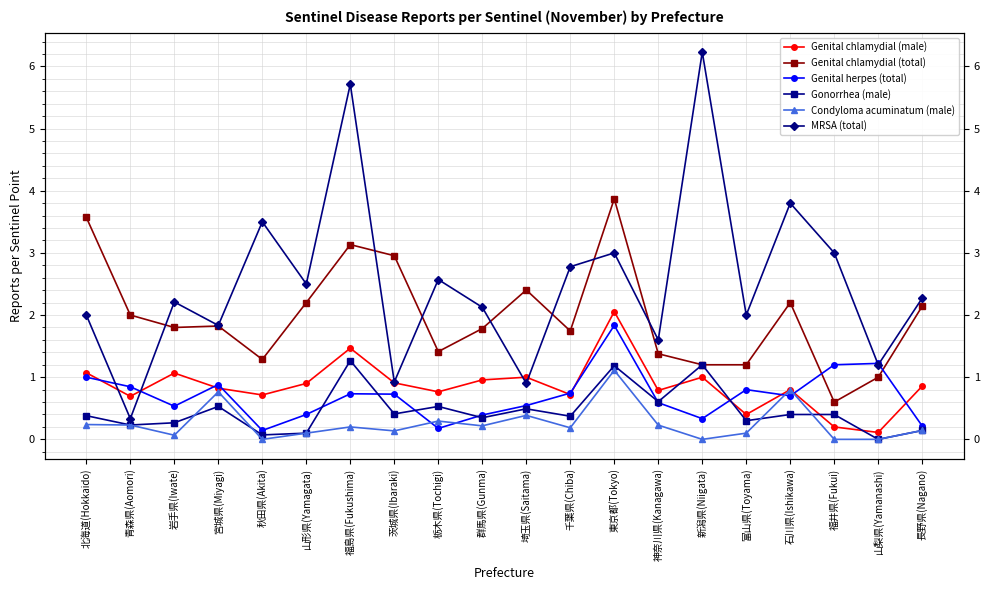

What is the difference between the maximum and minimum values in the MRSA (total) series?

5.9